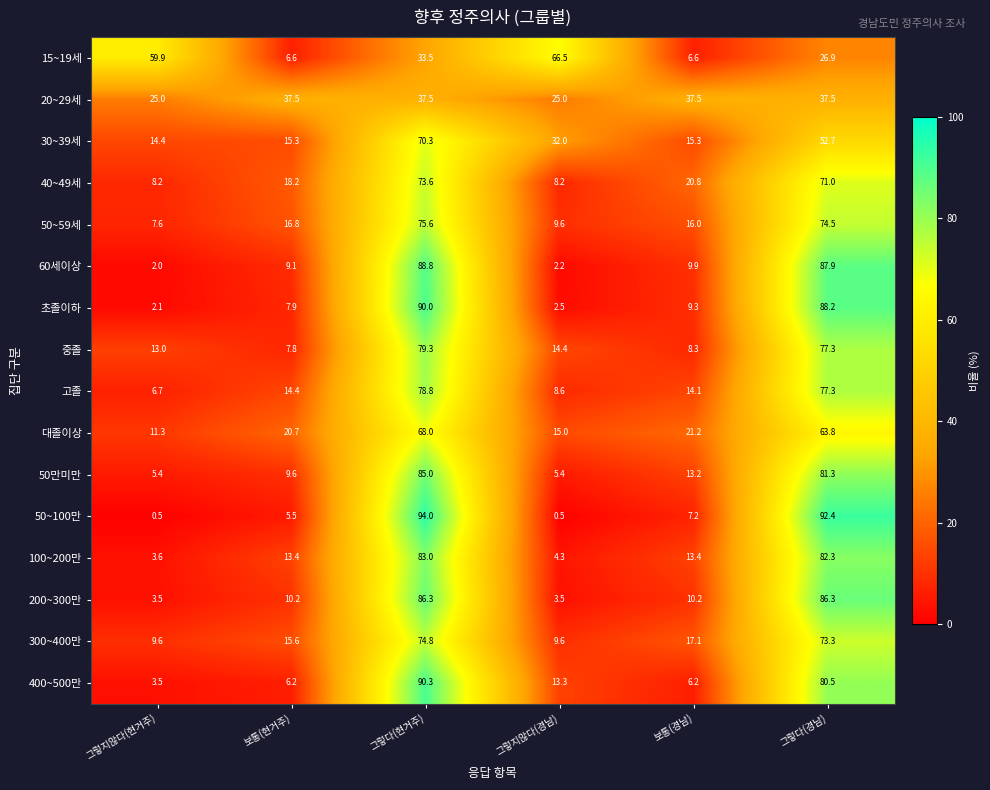

What is the difference between the maximum and second lowest values in the 300~400만 series?

65.2